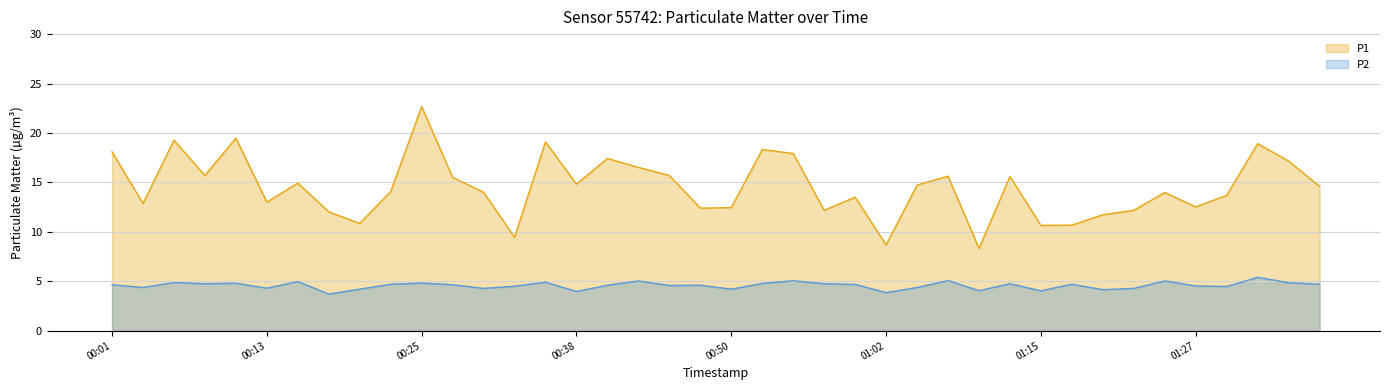

Reading left to right, extract all data points from this chart.

P1: 18.1	12.9	19.3	15.7	19.5	13.0	14.9	12.0	10.8	14.1	22.7	15.5	14.0	9.4	19.1	14.8	17.4	16.5	15.7	12.4	12.4	18.3	17.9	12.2	13.5	8.7	14.7	15.6	8.3	15.6	10.7	10.7	11.7	12.2	14.0	12.5	13.7	18.9	17.1	14.6
P2: 4.7	4.4	4.9	4.8	4.8	4.3	5.0	3.7	4.2	4.7	4.8	4.7	4.3	4.5	4.9	4.0	4.6	5.0	4.6	4.6	4.2	4.8	5.0	4.8	4.7	3.9	4.4	5.1	4.0	4.8	4.0	4.7	4.2	4.3	5.0	4.5	4.5	5.4	4.8	4.7